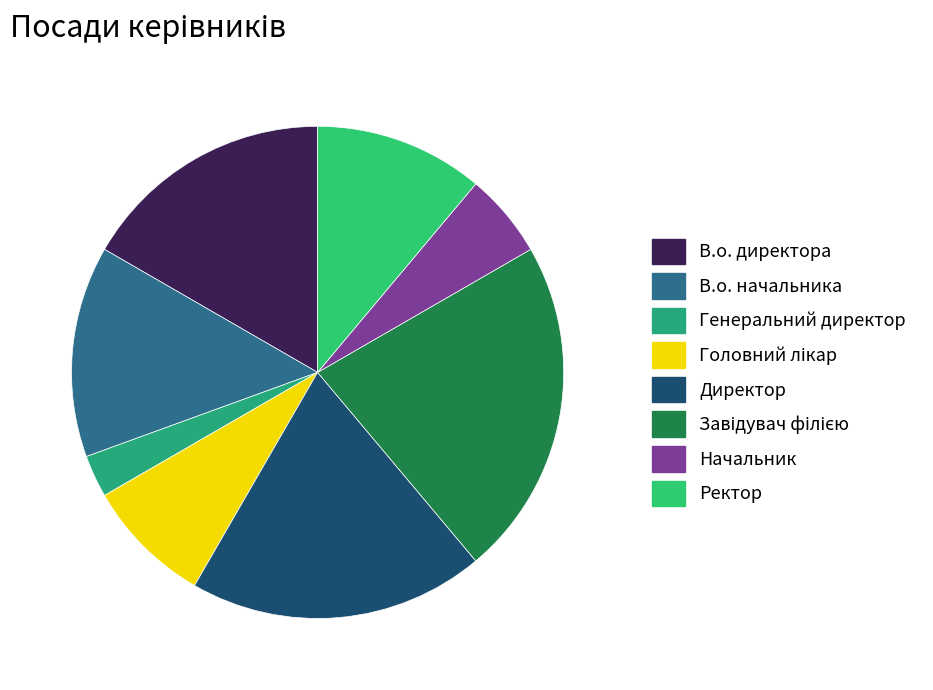

How many segments does this pie chart have?

8